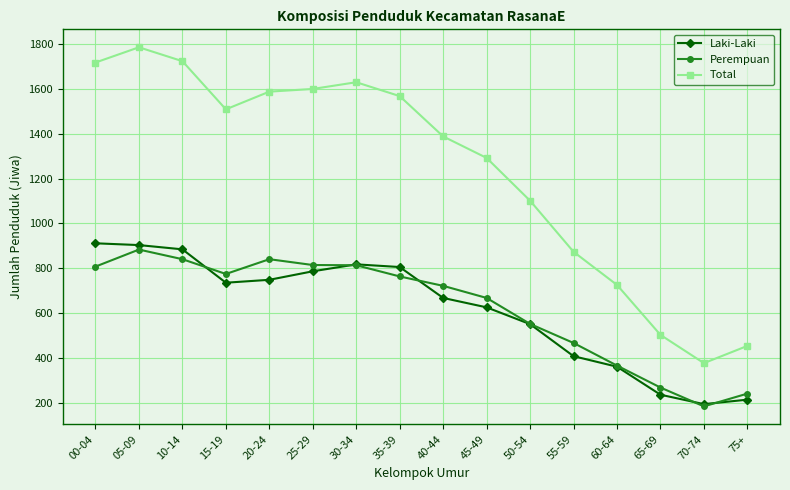

What is the spread (max minus min) of values at 00-04?

911